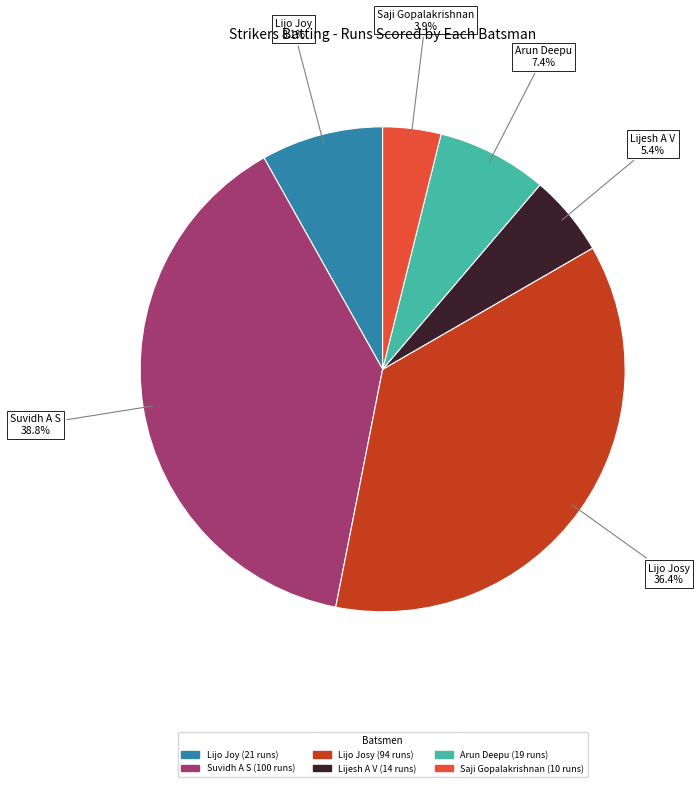

Is there any slice that represents more than half of the pie?

No